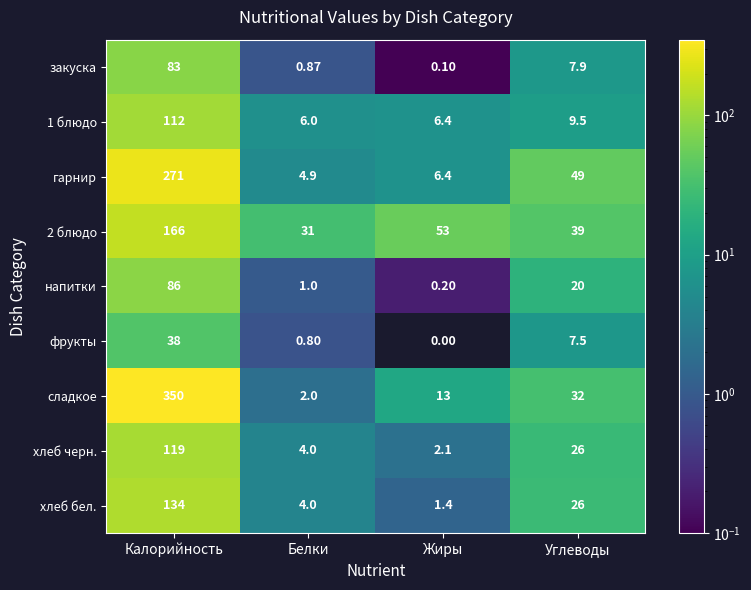

Count the number of categories in the chart.

4